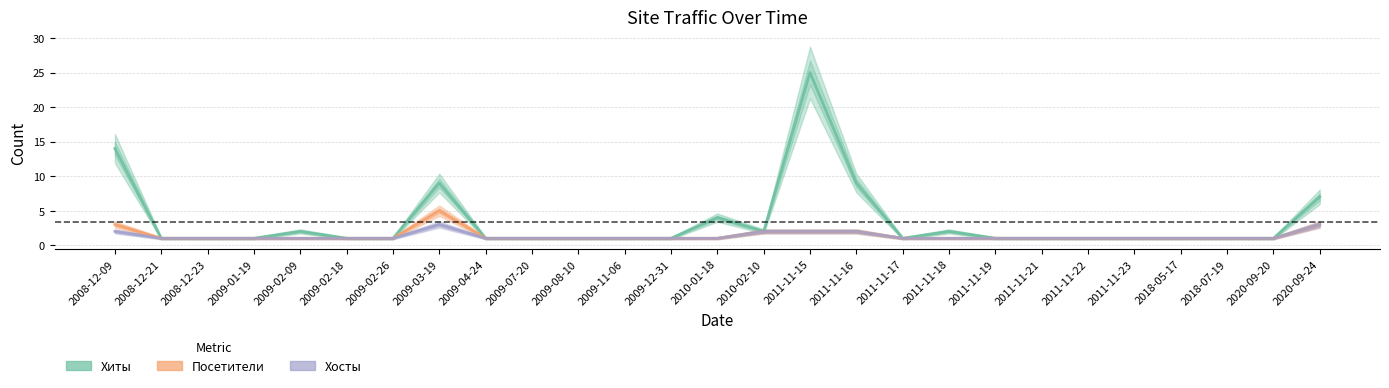

Which series has the largest total across all categories?

Хиты